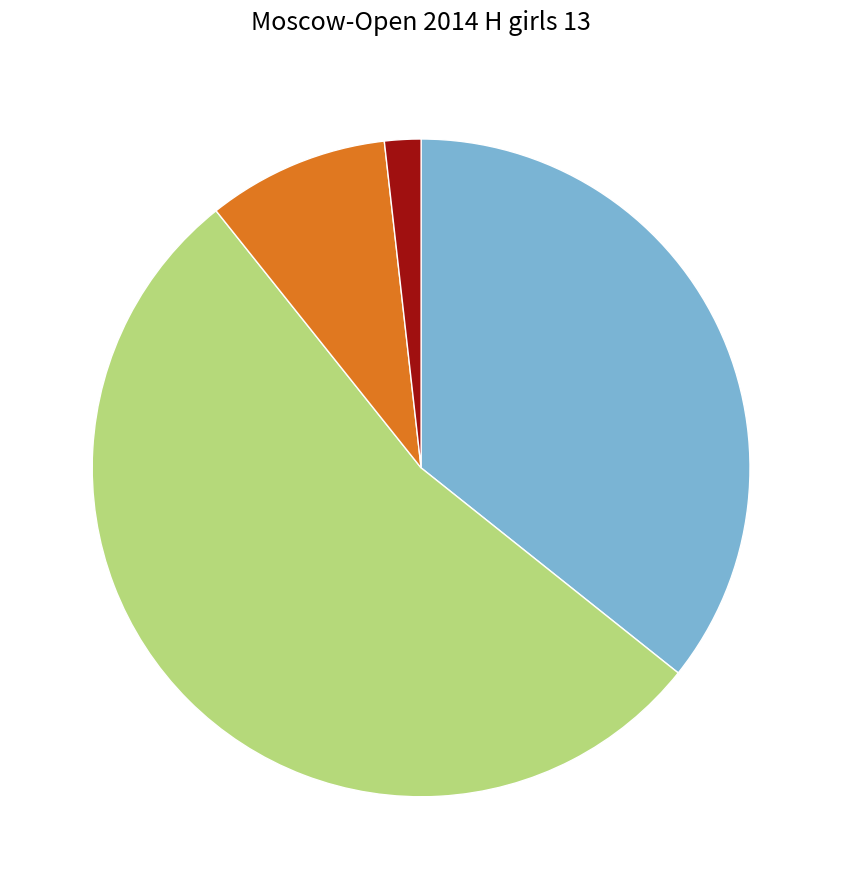

Does any single category account for the majority?

Yes